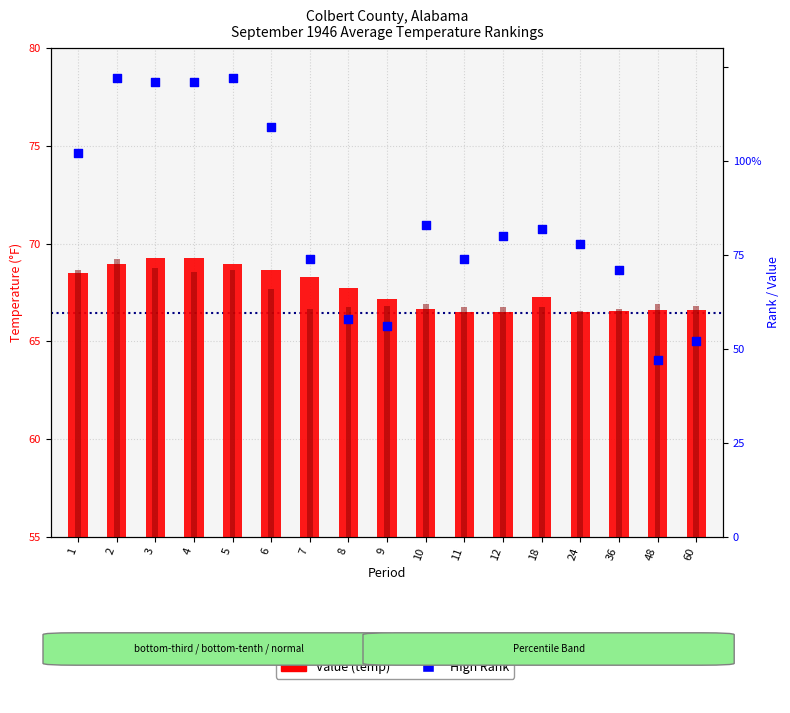

At how many categories does at least one series exceed 51?

17